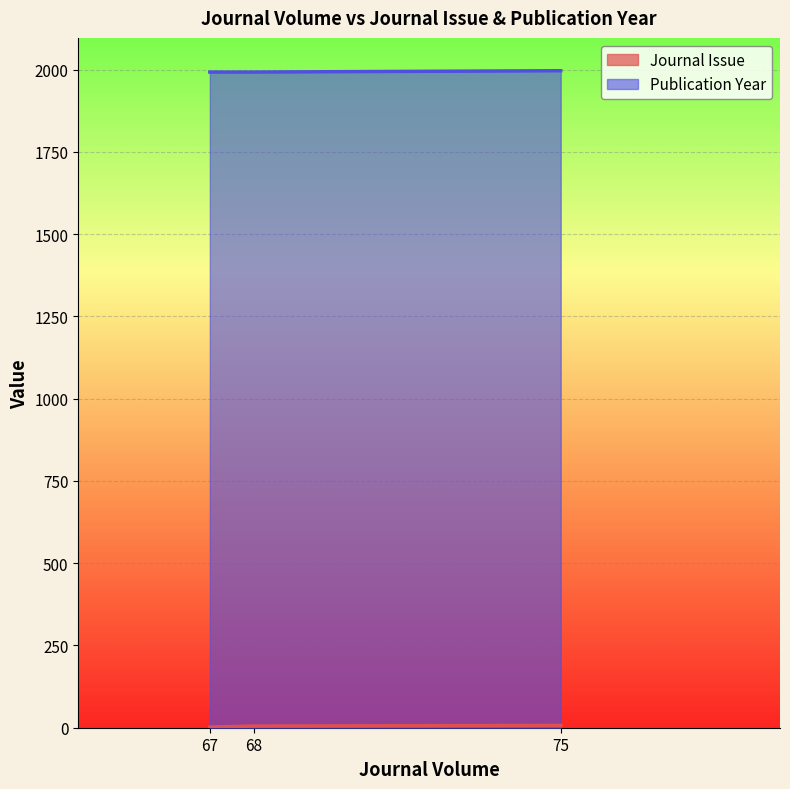

Between 67 and 68, which is larger?

68